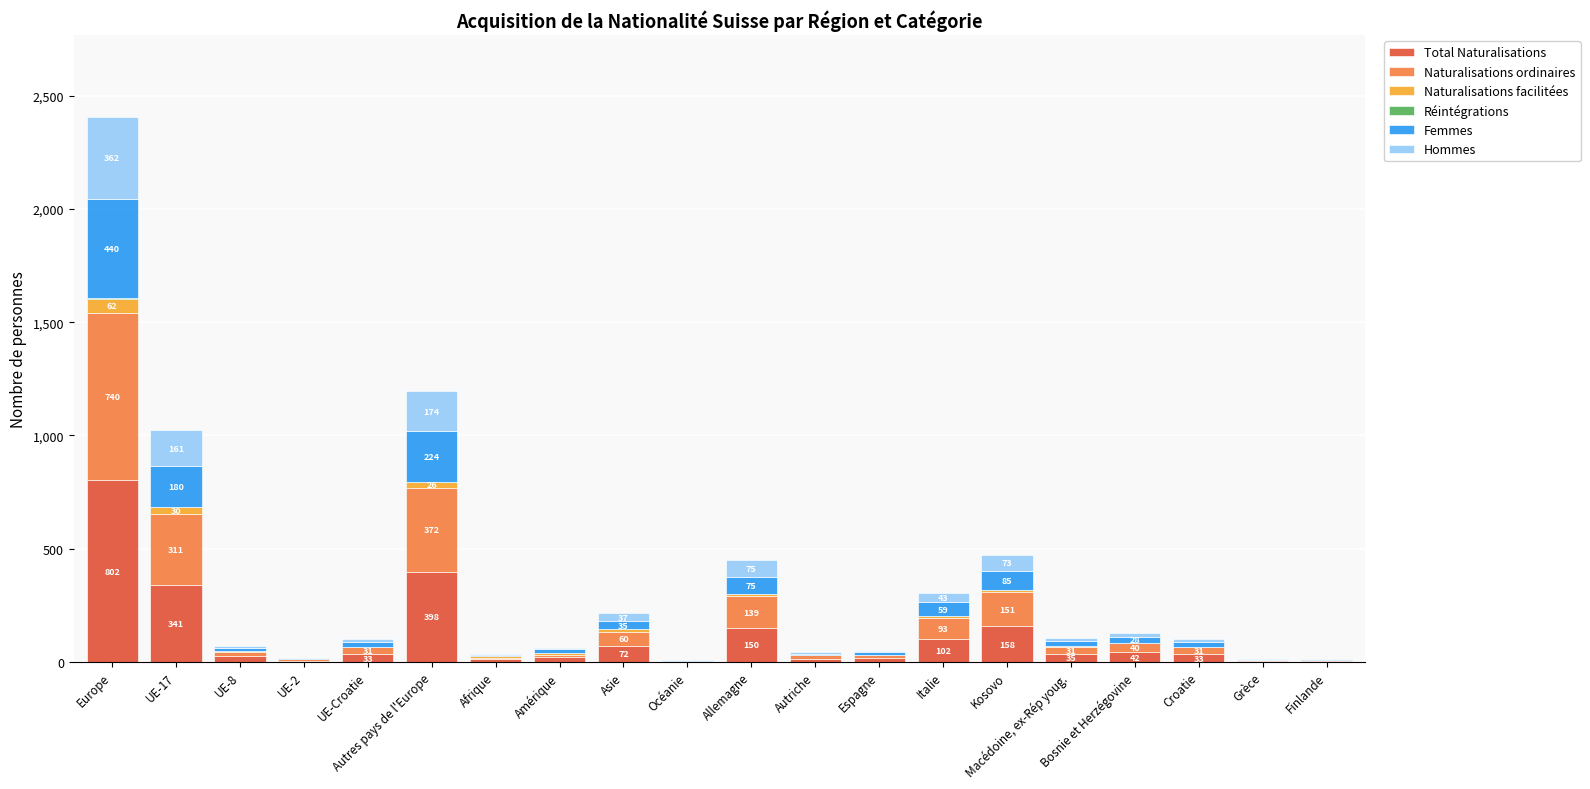

What is the sum of all Total Naturalisations values?

2270